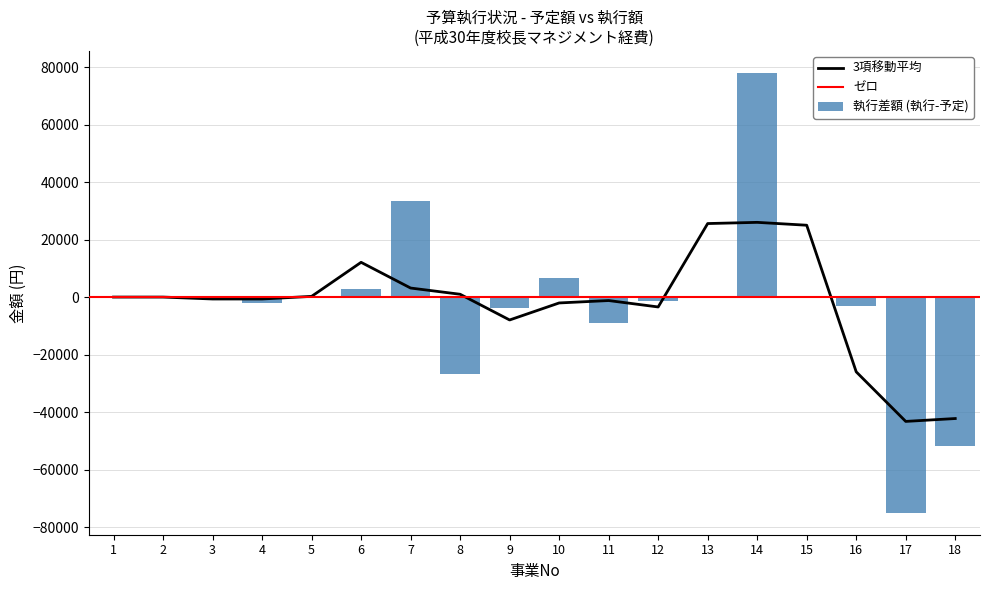

The value of 執行小計 at 10 is 49557. True or false?

False